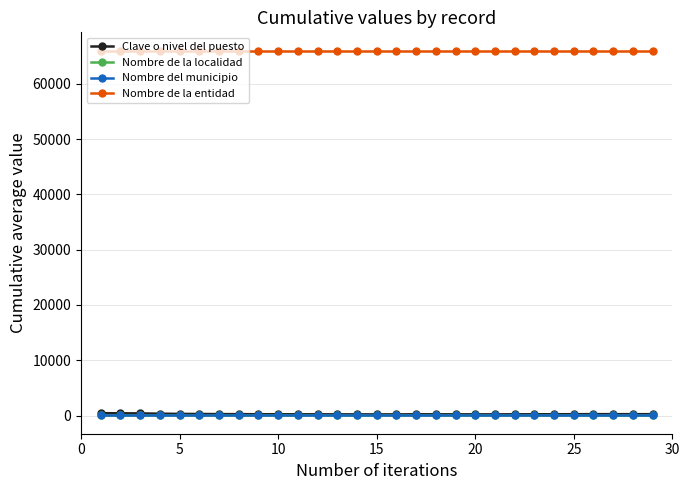

True or false: Nombre de la entidad and Nombre de la localidad cross at least once.

False